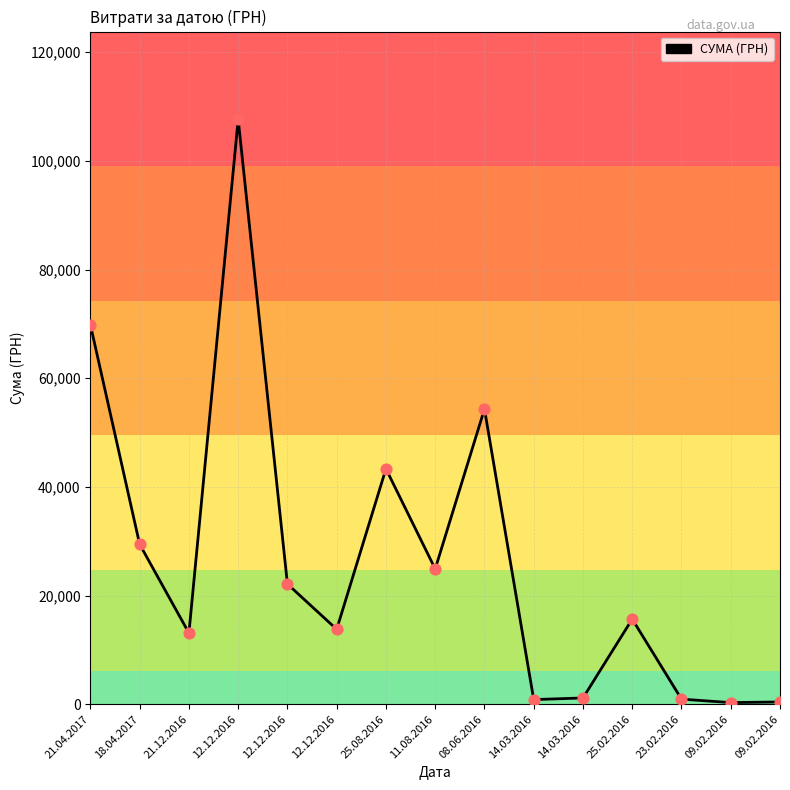

Approximately how many times larger is the value at 21.04.2017 compared to 23.02.2016?

74.5